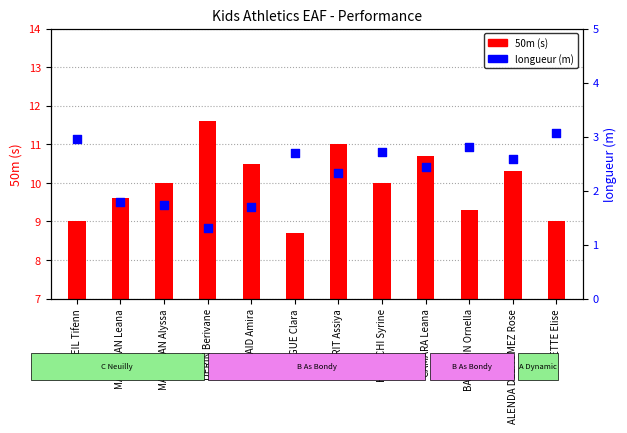

What are all the series names shown in the legend?

50m (s), longueur (m)